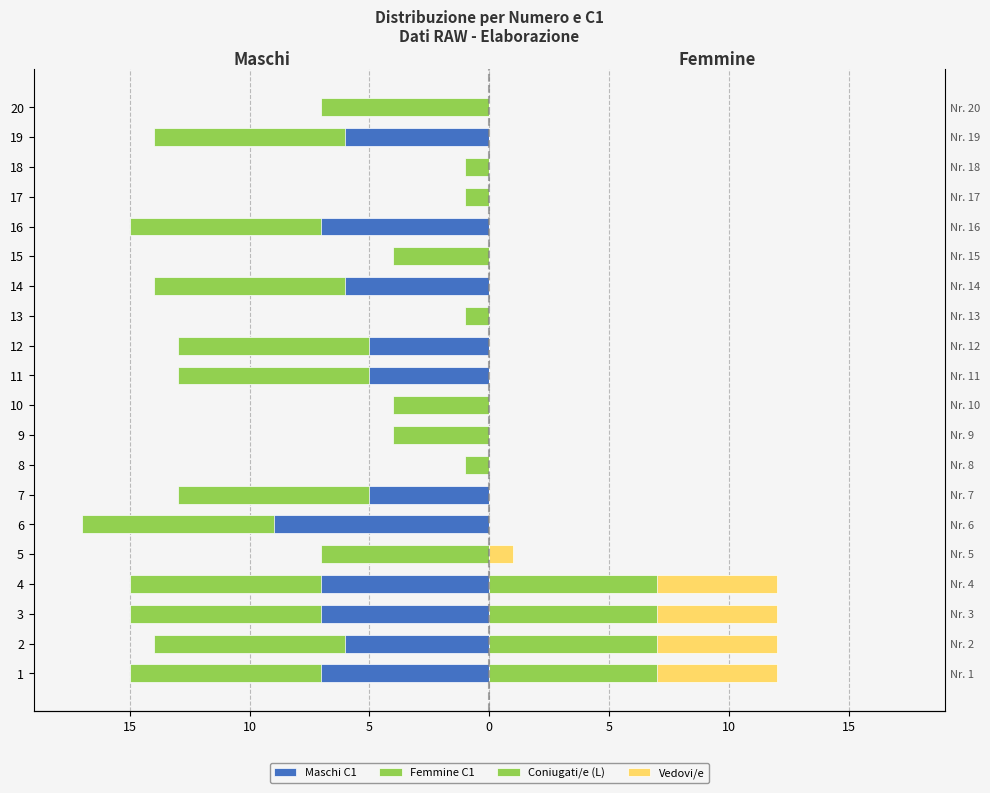

At how many categories does at least one series exceed -2?

20